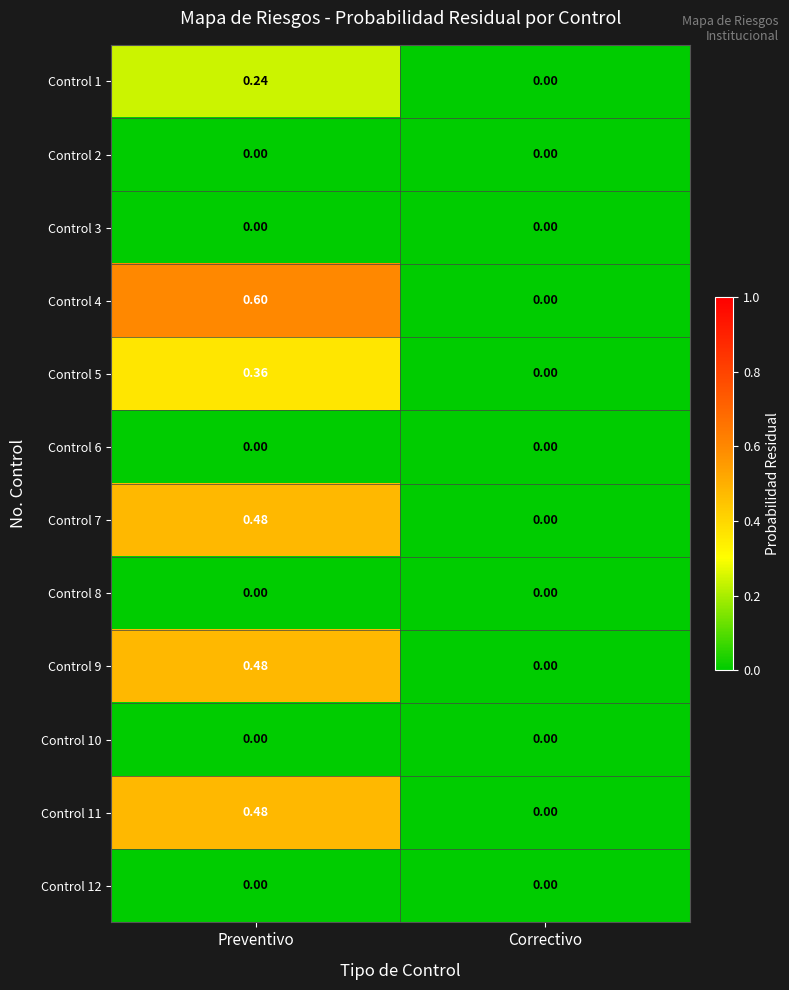

Count the number of categories in the chart.

2